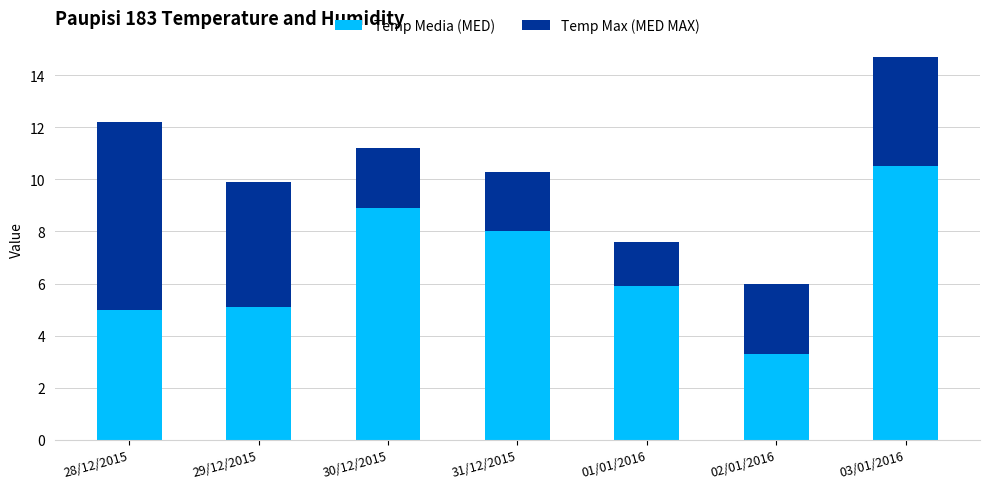

True or false: Temp Media (MED) has a value of 5.4 at 03/01/2016.

False